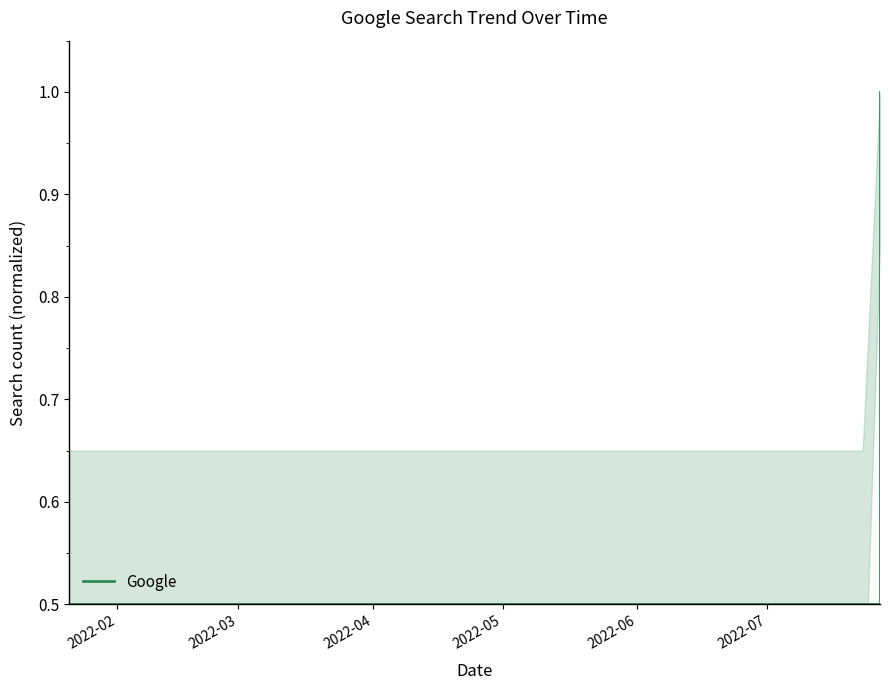

True or false: there are more than 2 points higher than both neighbors.

False